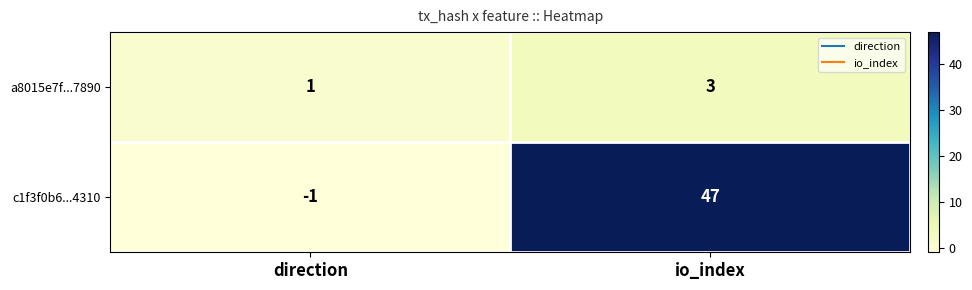

The a8015e7f...7890 series shows 1 at io_index. True or false?

False